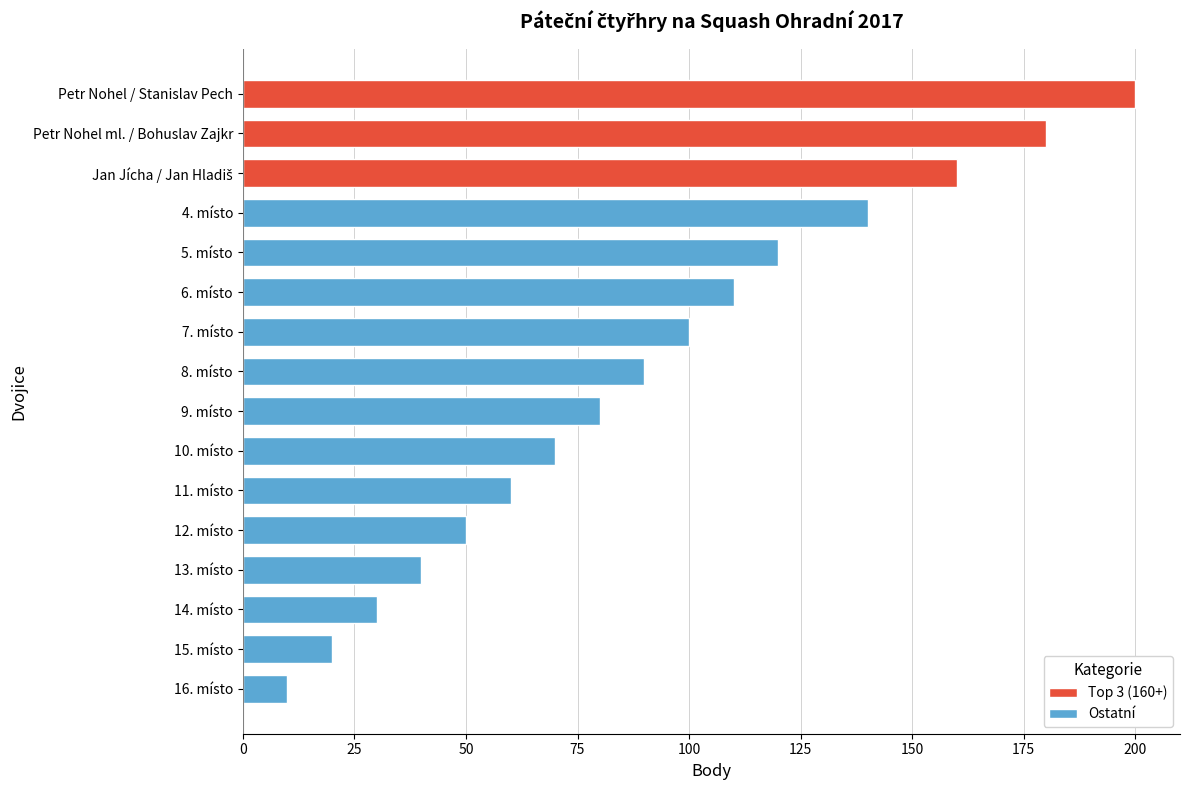

What is the sum of all values?

1460